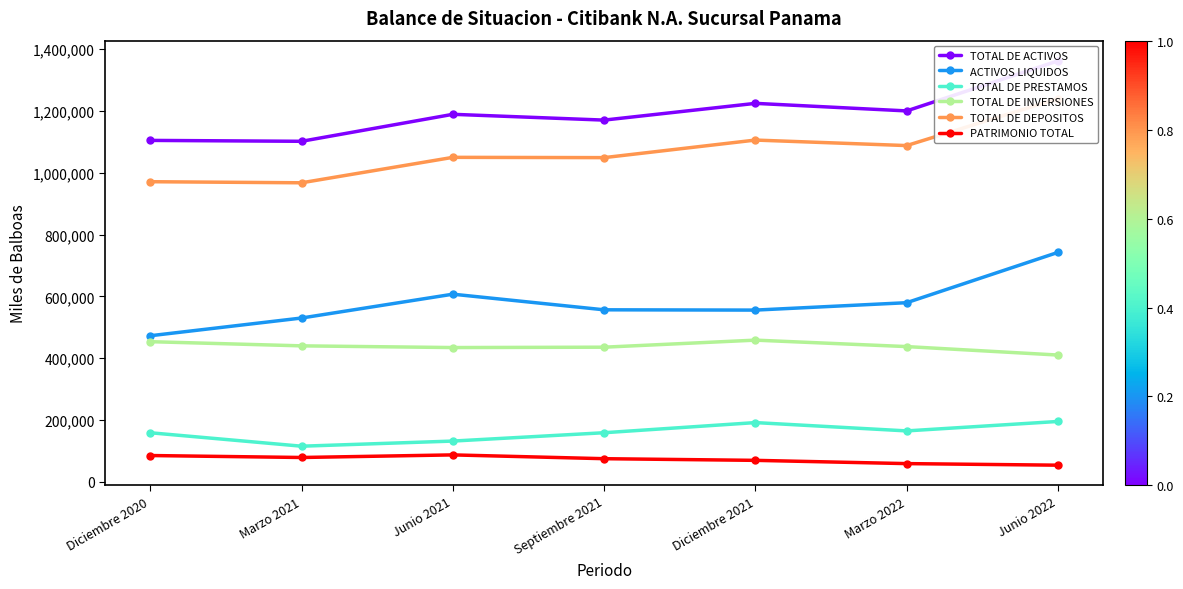

True or false: TOTAL DE INVERSIONES and TOTAL DE PRESTAMOS intersect in this chart.

False